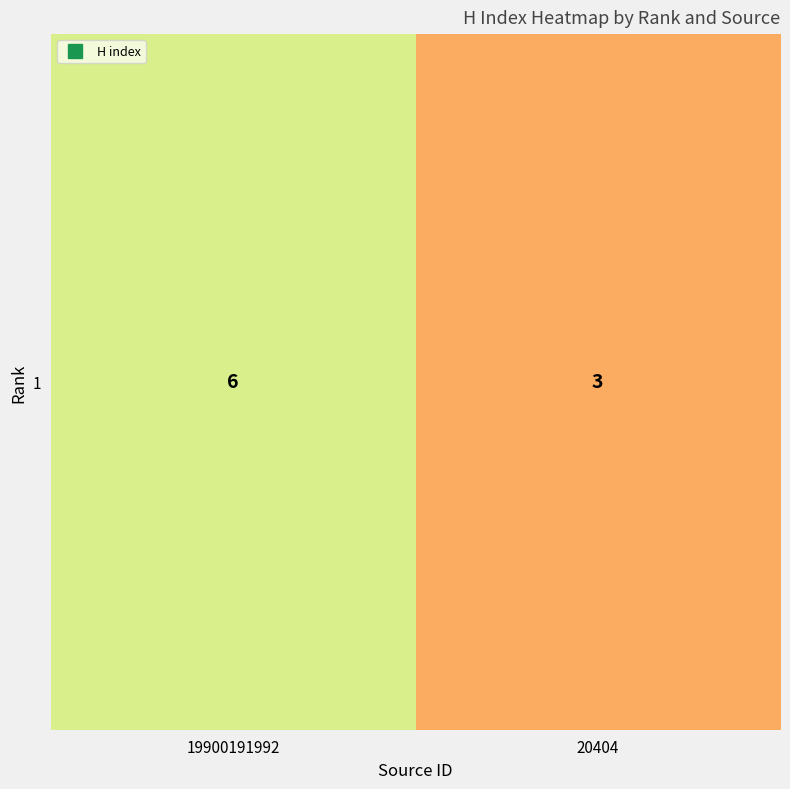

What is the sum of the values at 19900191992 and 20404?

9